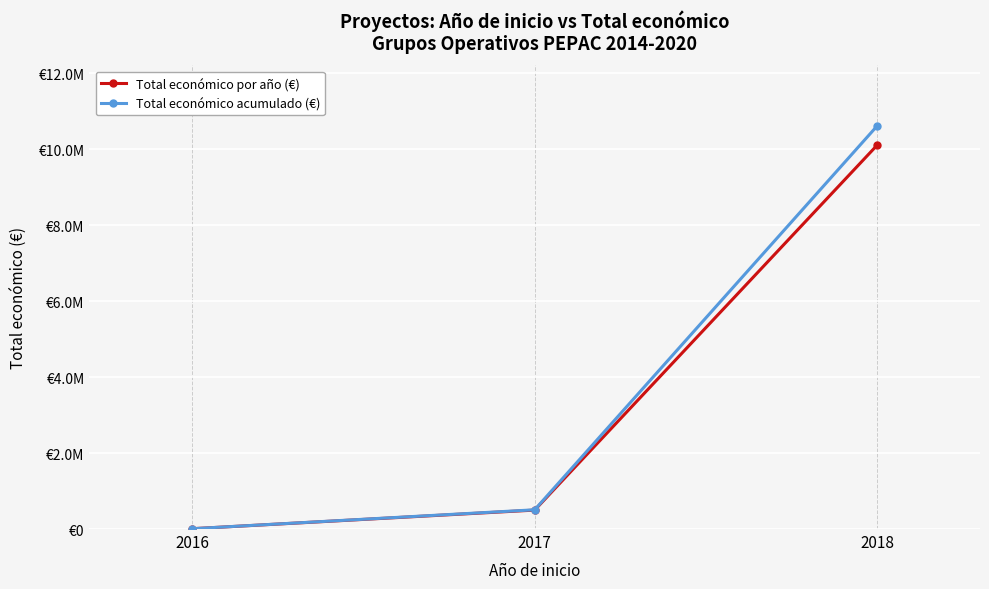

What are all the series names shown in the legend?

Total económico por año (€), Total económico acumulado (€)